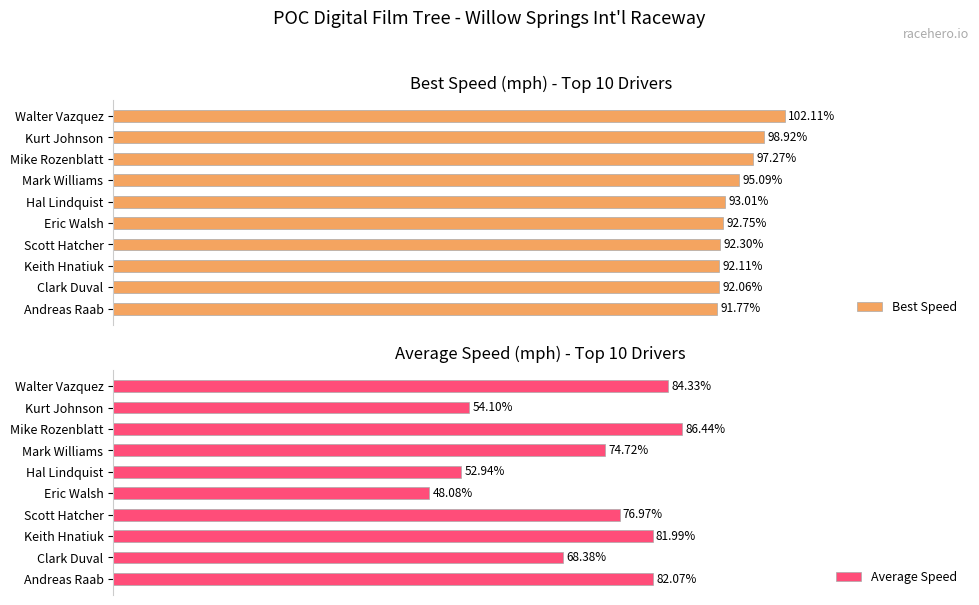

Which category has the lowest value in the Best Speed series?

Andreas Raab